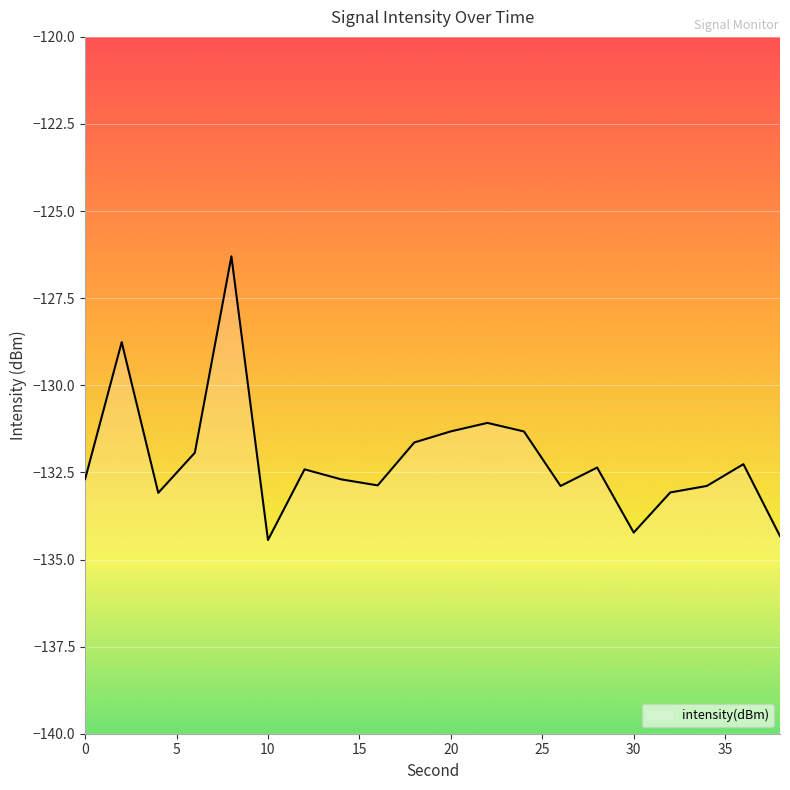

What is the change in value from 12 to 14?

-0.3